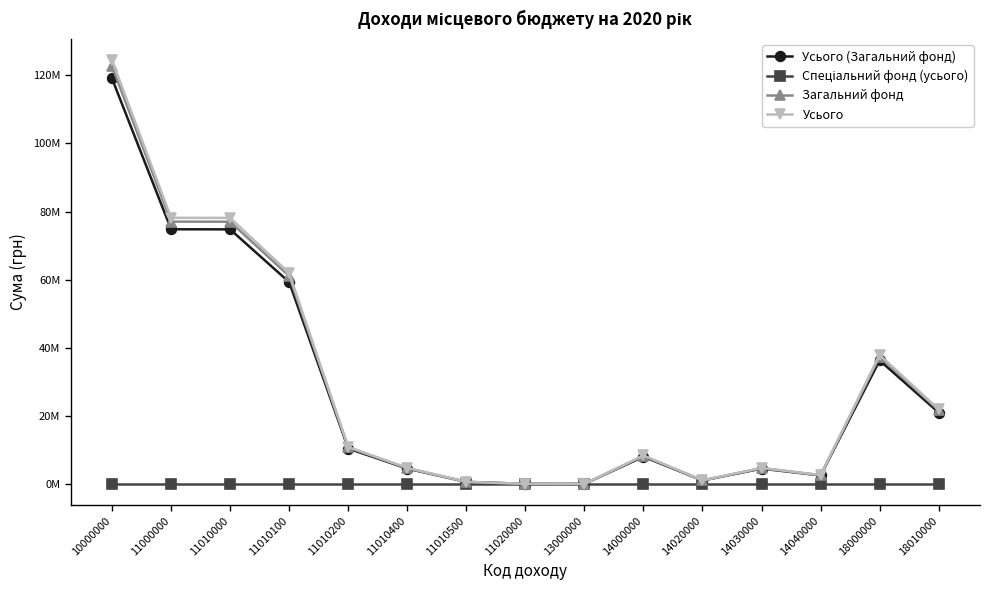

What is the greatest value displayed?

124456365.0